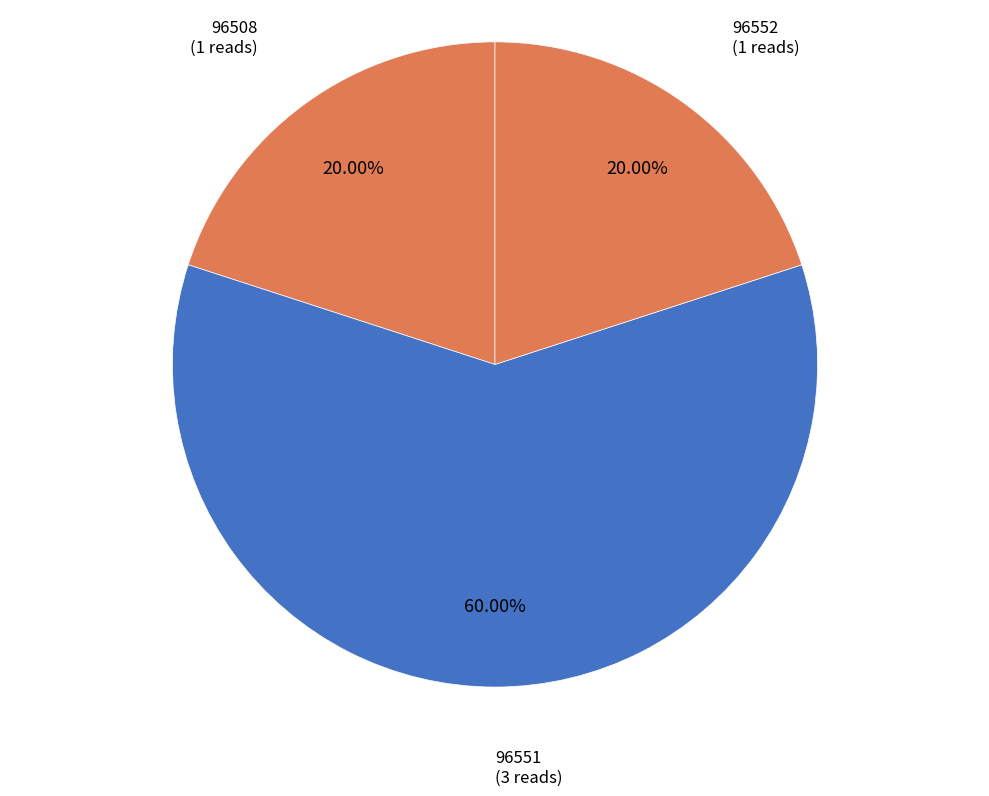

Count the number of slices in the pie.

3